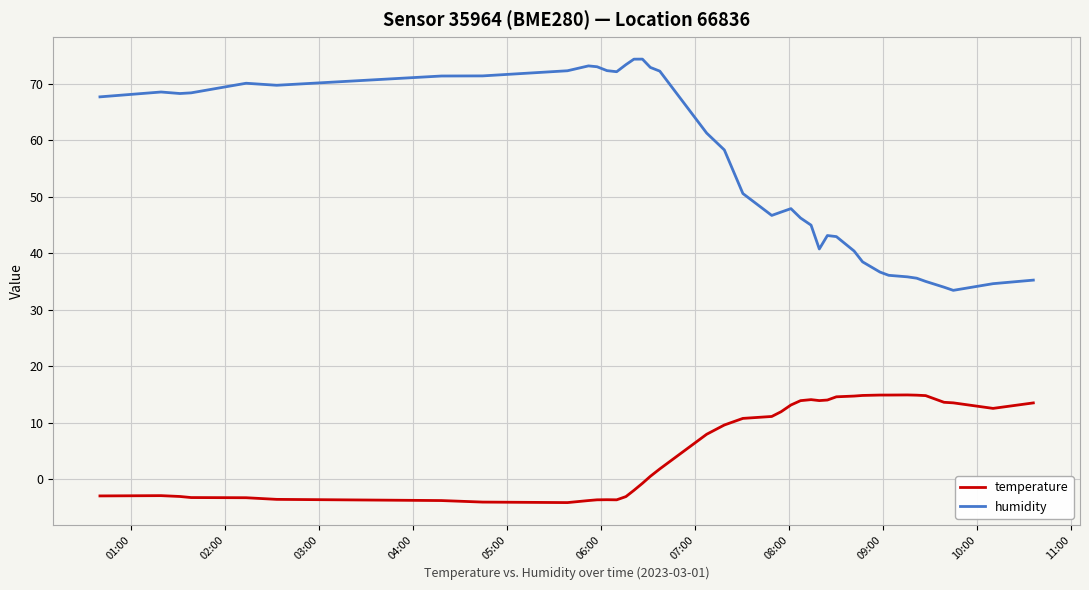

Which series has the largest range (max minus min)?

humidity